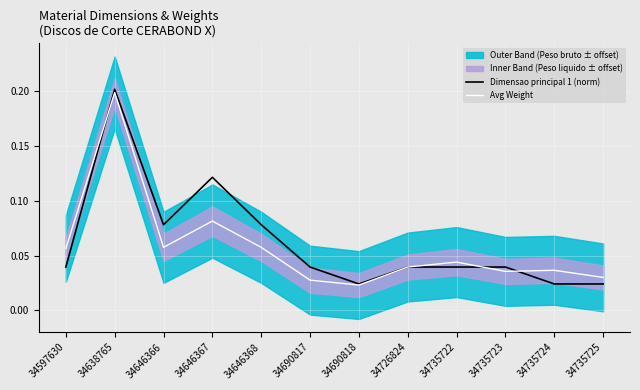

What is the difference between the maximum and second lowest values in the Avg Weight series?

0.2